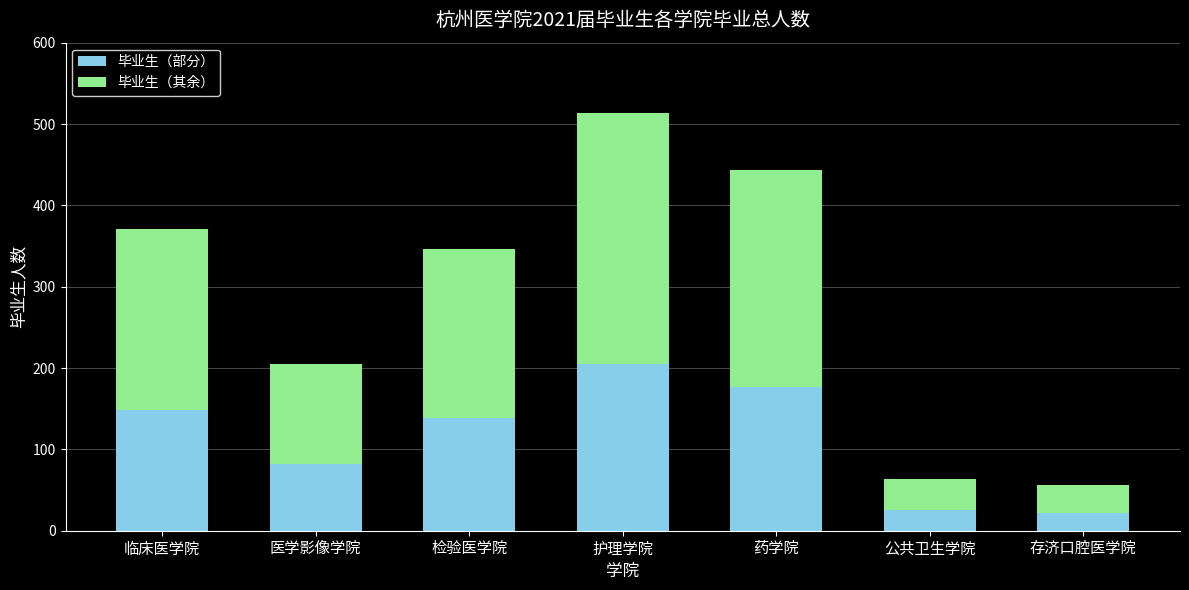

What is the total value across all series at 存济口腔医学院?

56